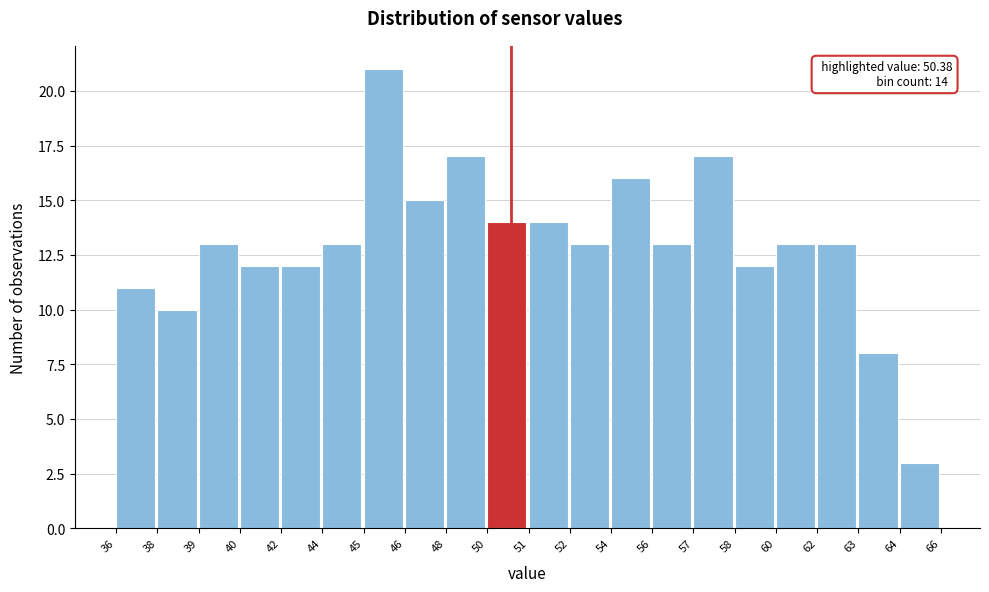

Reading left to right, transcribe all the data shown in this chart.

11	10	13	12	12	13	21	15	17	14	14	13	16	13	17	12	13	13	8	3